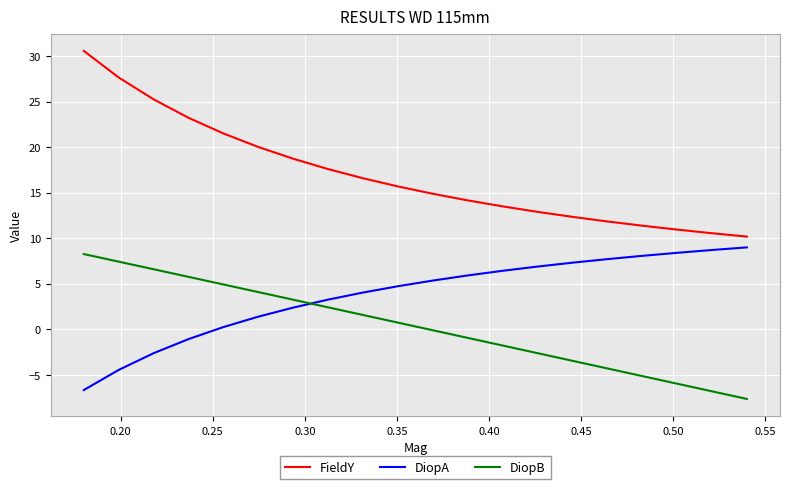

True or false: FieldY has more than 0 interior local peaks.

False